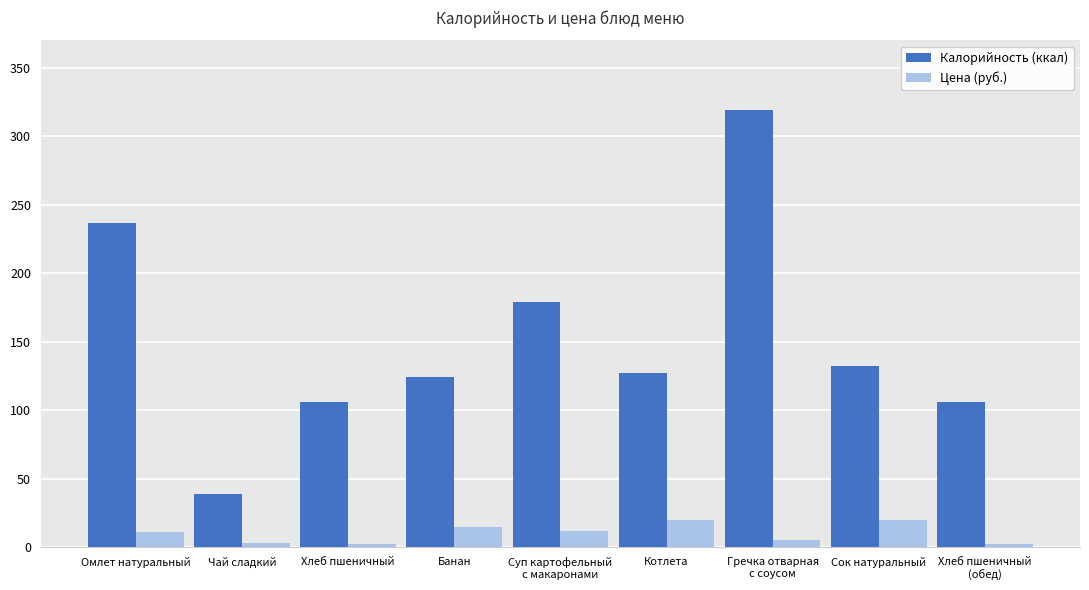

Which series has the largest range (max minus min)?

Калорийность (ккал)